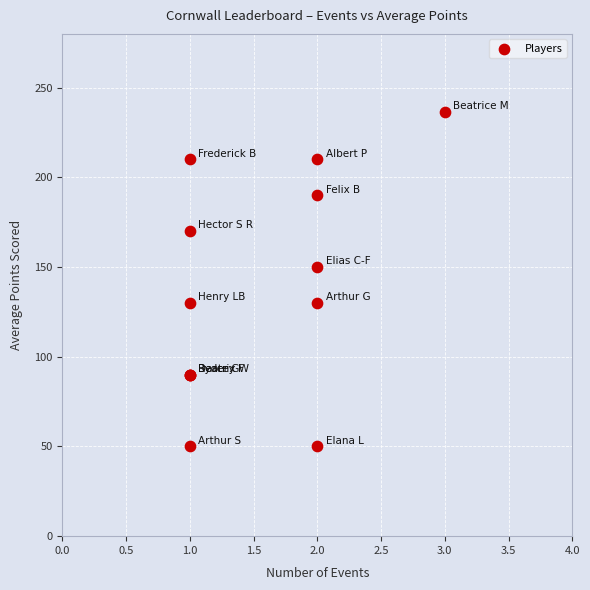

What Y value in the scatter plot is closest to 143?

150.0